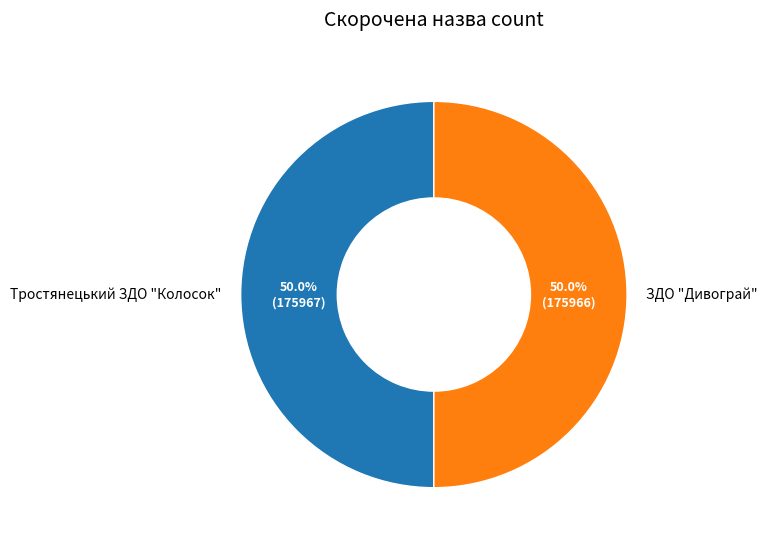

To the nearest percent, what percentage of the pie is Тростянецький ЗДО "Колосок"?

50%